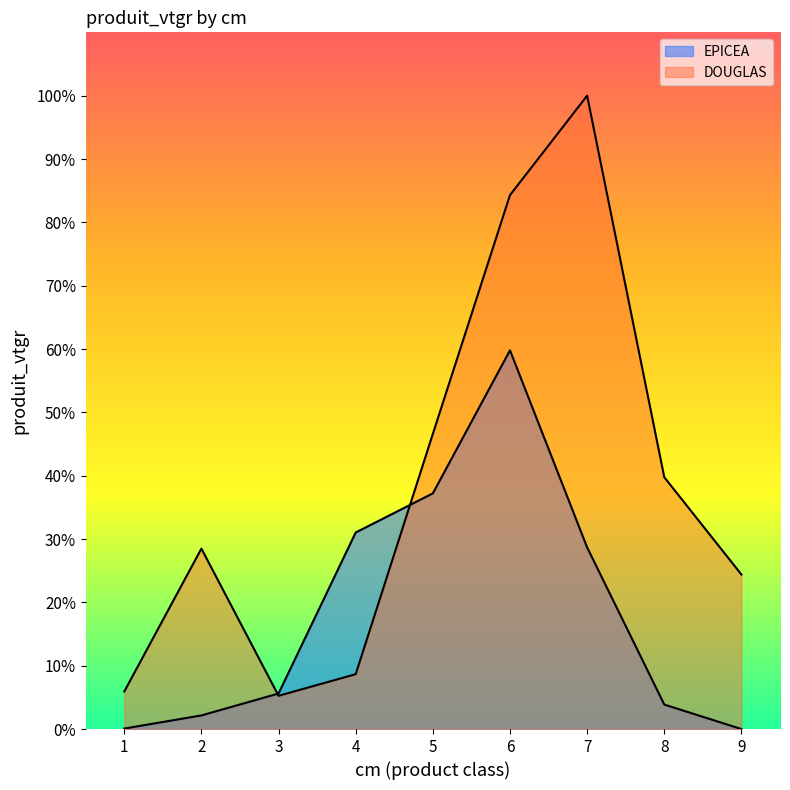

At 6, list the series in order from smallest to largest.

EPICEA, DOUGLAS